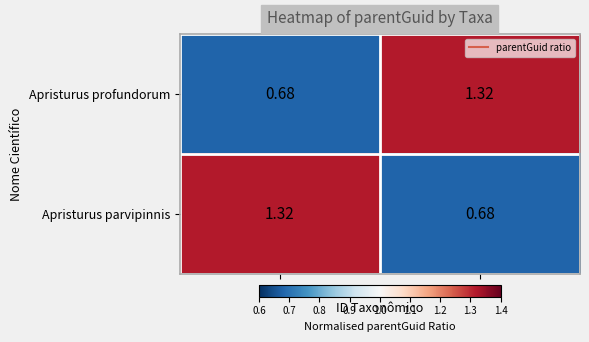

Rank the series at 134225 from lowest to highest value.

Apristurus profundorum, Apristurus parvipinnis